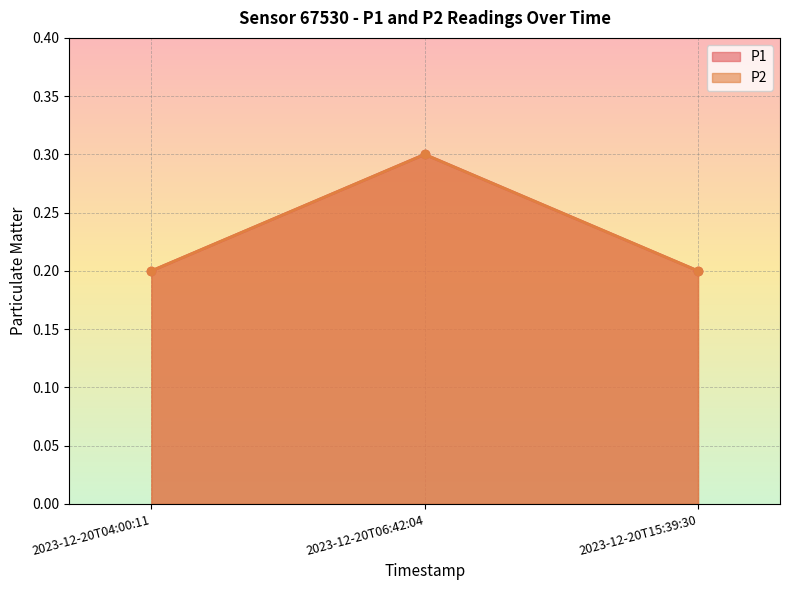

What is the label of the 1st point from the right?

2023-12-20T15:39:30